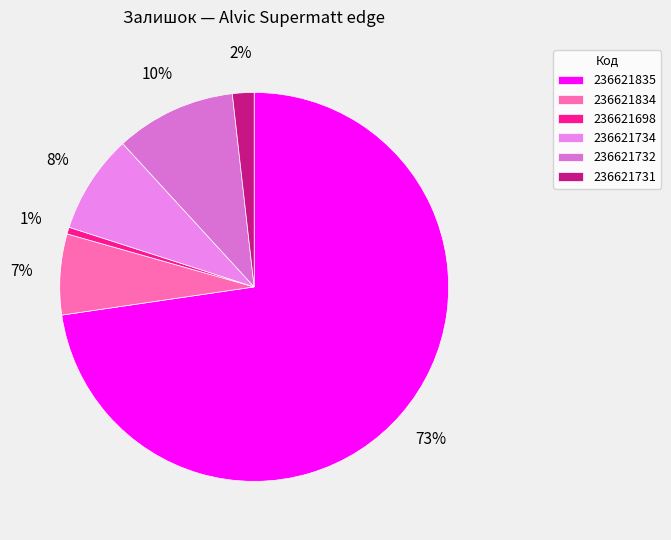

Is the sum of 236621834 and 236621731 greater than half?

No